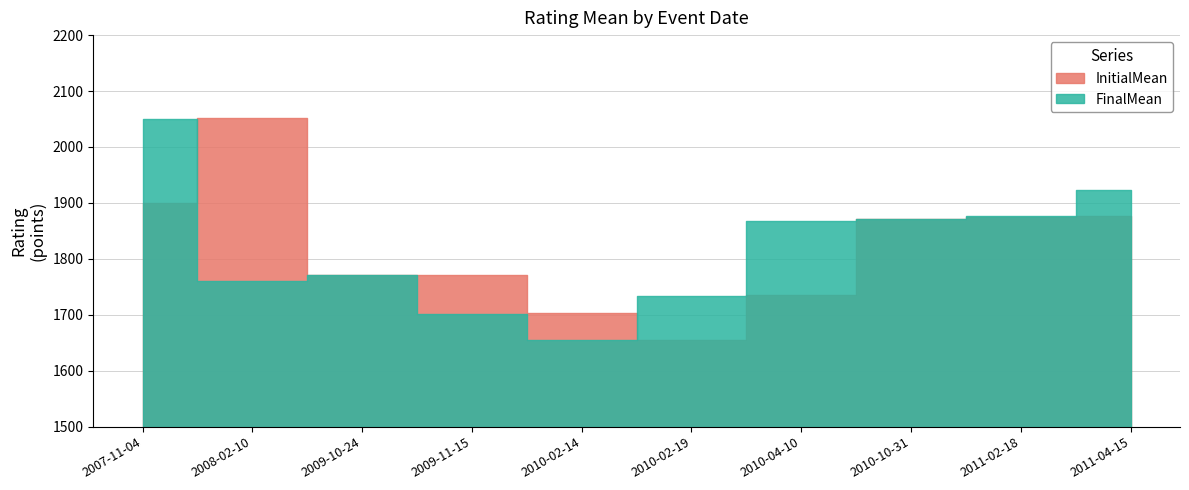

What is the minimum value shown in the chart?

1655